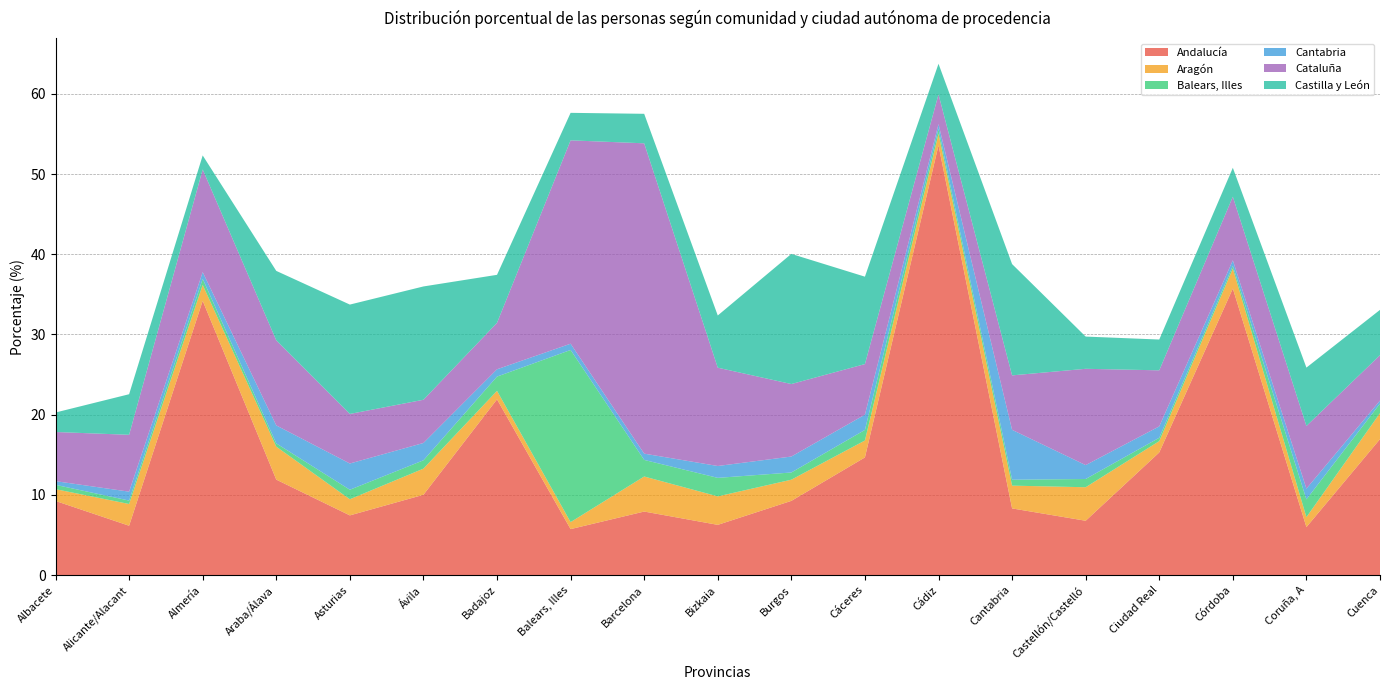

Reading left to right, list all the values displayed in this chart.

Andalucía: Albacete=9.2	Alicante/Alacant=6.2	Almería=34.2	Araba/Álava=11.9	Asturias=7.4	Ávila=10.0	Badajoz=21.9	Balears, Illes=5.7	Barcelona=7.9	Bizkaia=6.3	Burgos=9.2	Cáceres=14.7	Cádiz=53.6	Cantabria=8.3	Castellón/Castelló=6.8	Ciudad Real=15.3	Córdoba=35.7	Coruña, A=6.0	Cuenca=16.9
Aragón: Albacete=1.5	Alicante/Alacant=2.7	Almería=2.0	Araba/Álava=4.1	Asturias=2.0	Ávila=3.3	Badajoz=1.1	Balears, Illes=0.9	Barcelona=4.4	Bizkaia=3.5	Burgos=2.6	Cáceres=2.1	Cádiz=1.4	Cantabria=2.8	Castellón/Castelló=4.2	Ciudad Real=1.4	Córdoba=2.5	Coruña, A=1.2	Cuenca=3.2
Balears, Illes: Albacete=0.5	Alicante/Alacant=0.4	Almería=0.8	Araba/Álava=0.4	Asturias=1.2	Ávila=1.0	Badajoz=1.8	Balears, Illes=21.5	Barcelona=2.1	Bizkaia=2.3	Burgos=0.9	Cáceres=1.3	Cádiz=0.6	Cantabria=0.7	Castellón/Castelló=1.0	Ciudad Real=0.4	Córdoba=0.3	Coruña, A=2.2	Cuenca=1.2
Cantabria: Albacete=0.5	Alicante/Alacant=1.1	Almería=0.8	Araba/Álava=2.2	Asturias=3.3	Ávila=2.2	Badajoz=0.9	Balears, Illes=0.8	Barcelona=0.8	Bizkaia=1.5	Burgos=2.0	Cáceres=1.9	Cádiz=0.6	Cantabria=6.2	Castellón/Castelló=1.7	Ciudad Real=1.4	Córdoba=0.7	Coruña, A=1.3	Cuenca=0.4
Cataluña: Albacete=6.1	Alicante/Alacant=7.1	Almería=12.8	Araba/Álava=10.6	Asturias=6.2	Ávila=5.4	Badajoz=5.8	Balears, Illes=25.4	Barcelona=38.7	Bizkaia=12.3	Burgos=9.0	Cáceres=6.3	Cádiz=3.7	Cantabria=6.8	Castellón/Castelló=12.0	Ciudad Real=7.0	Córdoba=7.9	Coruña, A=7.8	Cuenca=5.7
Castilla y León: Albacete=2.4	Alicante/Alacant=5.1	Almería=1.8	Araba/Álava=8.7	Asturias=13.6	Ávila=14.1	Badajoz=6.0	Balears, Illes=3.4	Barcelona=3.7	Bizkaia=6.5	Burgos=16.2	Cáceres=10.9	Cádiz=3.8	Cantabria=13.9	Castellón/Castelló=4.0	Ciudad Real=3.8	Córdoba=3.6	Coruña, A=7.3	Cuenca=5.7